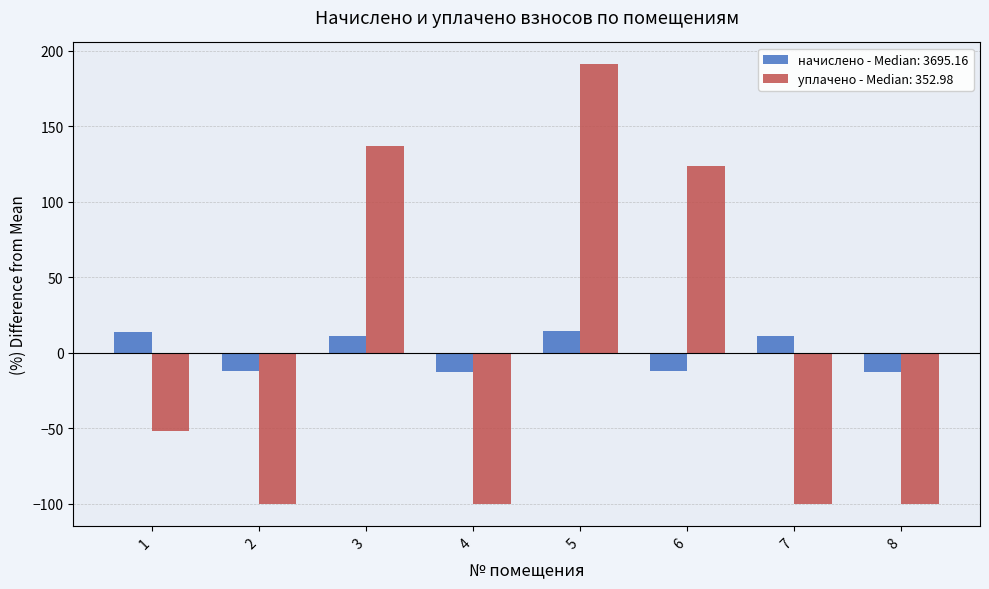

Is it true that уплачено - Median: 352.98 equals -100.0 at 7?

True